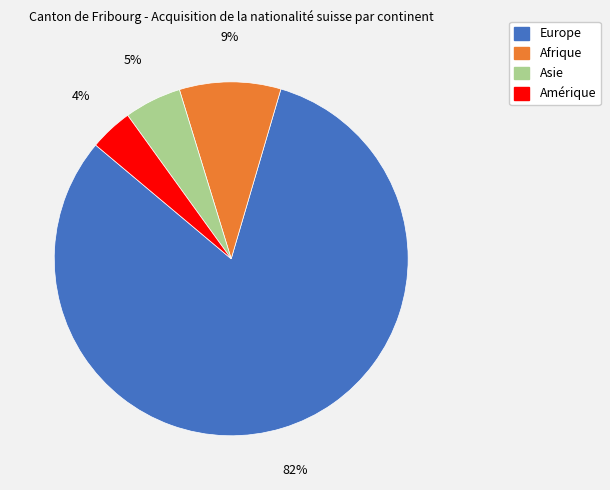

How many segments does this pie chart have?

4